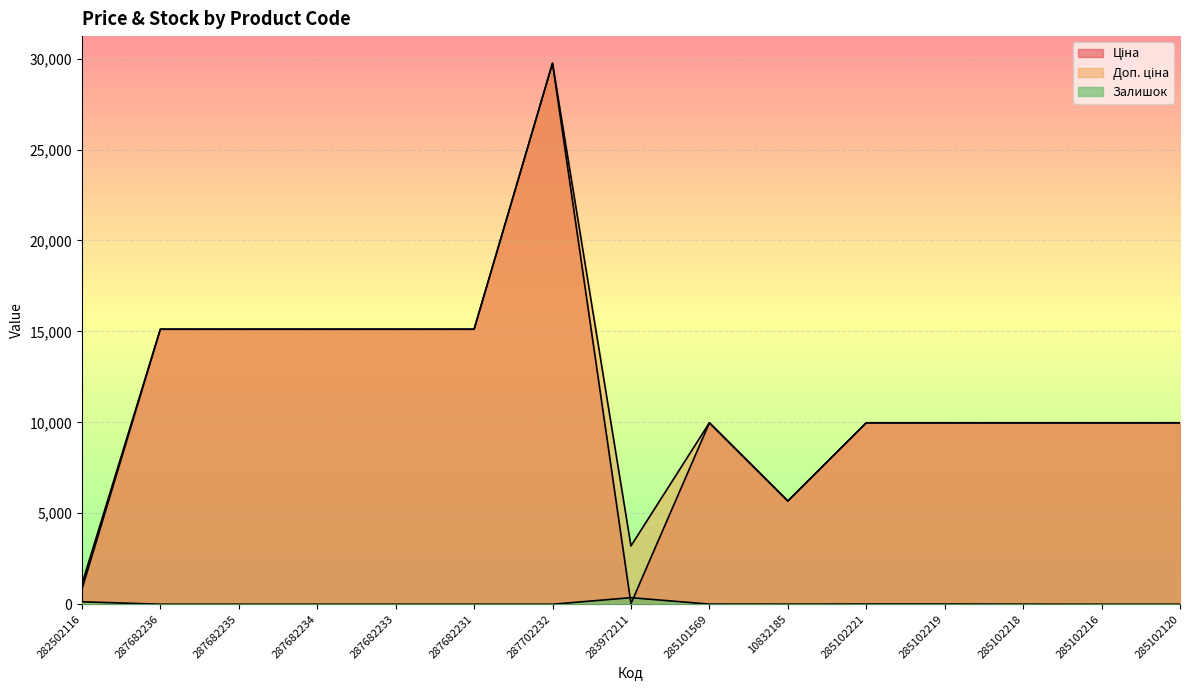

True or false: Ціна and Доп. ціна cross at least once.

False